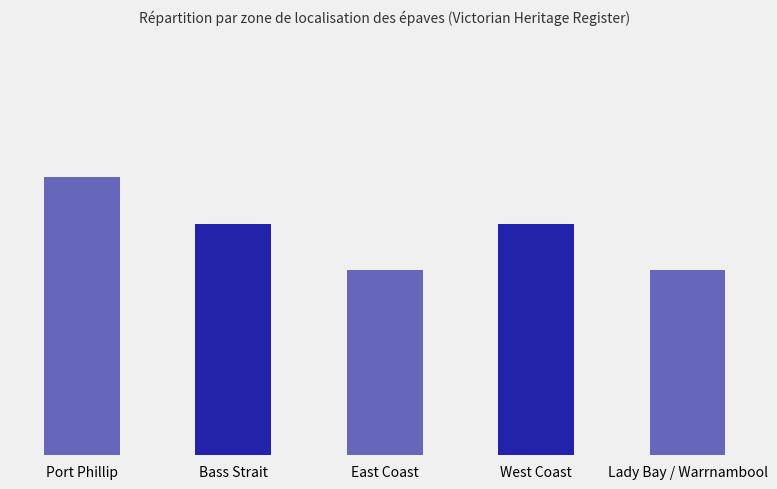

Between West Coast and East Coast, which is larger?

West Coast